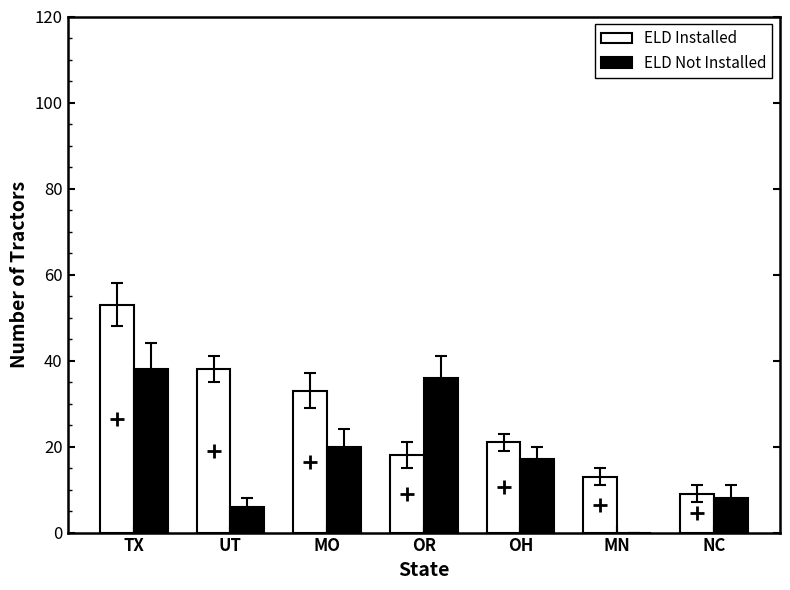

At which label does ELD Installed first exceed 21?

TX